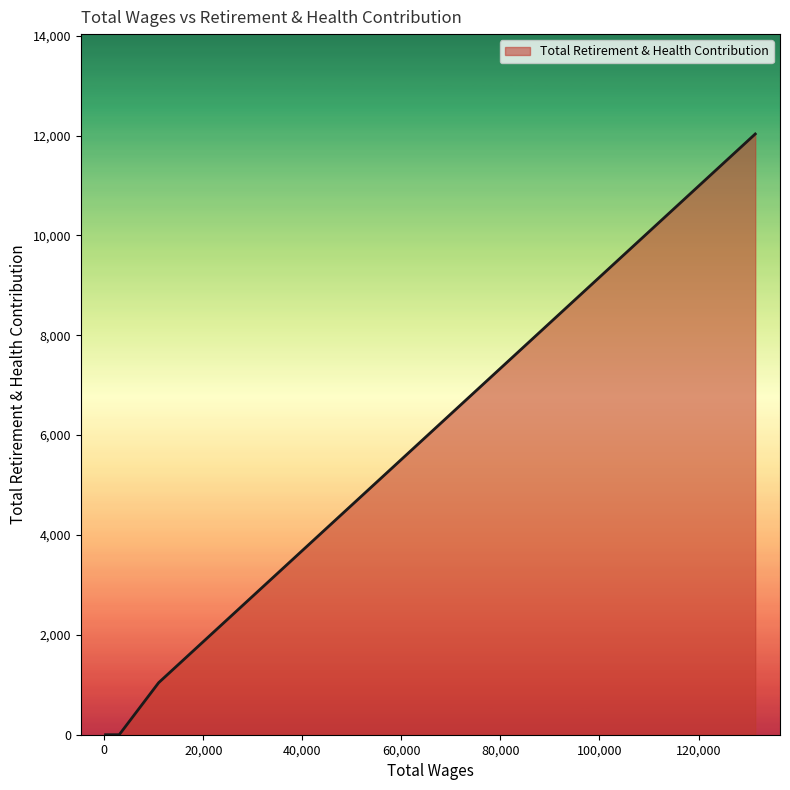

What is the sum of all values?

13073